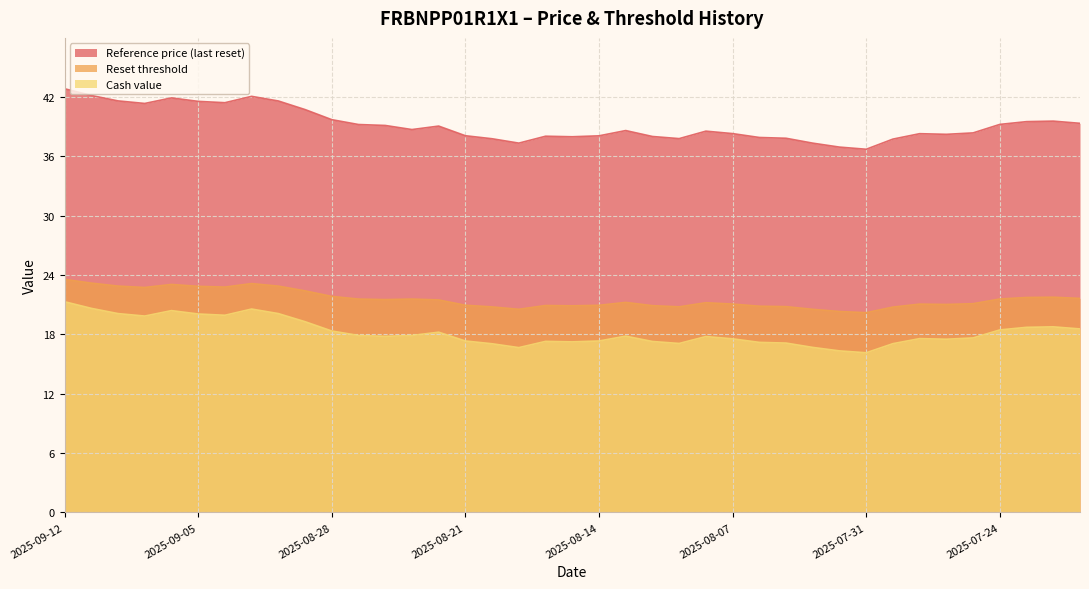

Reading right to left, extract all data points from this chart.

Reference price (last reset): 2025-07-21=39.3	2025-07-22=39.6	2025-07-23=39.5	2025-07-24=39.2	2025-07-25=38.4	2025-07-28=38.2	2025-07-29=38.3	2025-07-30=37.7	2025-07-31=36.7	2025-08-01=36.9	2025-08-04=37.3	2025-08-05=37.8	2025-08-06=37.9	2025-08-07=38.3	2025-08-08=38.5	2025-08-11=37.8	2025-08-12=38.0	2025-08-13=38.6	2025-08-14=38.1	2025-08-15=38.0	2025-08-18=38.0	2025-08-19=37.3	2025-08-20=37.8	2025-08-21=38.1	2025-08-22=39.1	2025-08-25=38.7	2025-08-26=39.1	2025-08-27=39.2	2025-08-28=39.7	2025-08-29=40.7	2025-09-02=41.6	2025-09-03=42.1	2025-09-04=41.4	2025-09-05=41.6	2025-09-08=41.9	2025-09-09=41.3	2025-09-10=41.6	2025-09-11=42.1	2025-09-12=42.8
Reset threshold: 2025-07-21=21.6	2025-07-22=21.8	2025-07-23=21.7	2025-07-24=21.6	2025-07-25=21.1	2025-07-28=21.0	2025-07-29=21.1	2025-07-30=20.8	2025-07-31=20.2	2025-08-01=20.3	2025-08-04=20.5	2025-08-05=20.8	2025-08-06=20.8	2025-08-07=21.1	2025-08-08=21.2	2025-08-11=20.8	2025-08-12=20.9	2025-08-13=21.2	2025-08-14=20.9	2025-08-15=20.9	2025-08-18=20.9	2025-08-19=20.5	2025-08-20=20.8	2025-08-21=20.9	2025-08-22=21.5	2025-08-25=21.6	2025-08-26=21.5	2025-08-27=21.6	2025-08-28=21.8	2025-08-29=22.4	2025-09-02=22.9	2025-09-03=23.1	2025-09-04=22.8	2025-09-05=22.9	2025-09-08=23.0	2025-09-09=22.7	2025-09-10=22.9	2025-09-11=23.2	2025-09-12=23.6
Cash value: 2025-07-21=18.6	2025-07-22=18.8	2025-07-23=18.7	2025-07-24=18.4	2025-07-25=17.6	2025-07-28=17.5	2025-07-29=17.6	2025-07-30=17.1	2025-07-31=16.1	2025-08-01=16.3	2025-08-04=16.7	2025-08-05=17.1	2025-08-06=17.2	2025-08-07=17.6	2025-08-08=17.8	2025-08-11=17.1	2025-08-12=17.3	2025-08-13=17.8	2025-08-14=17.3	2025-08-15=17.2	2025-08-18=17.3	2025-08-19=16.7	2025-08-20=17.1	2025-08-21=17.3	2025-08-22=18.2	2025-08-25=17.9	2025-08-26=17.8	2025-08-27=17.9	2025-08-28=18.3	2025-08-29=19.3	2025-09-02=20.1	2025-09-03=20.6	2025-09-04=19.9	2025-09-05=20.1	2025-09-08=20.4	2025-09-09=19.9	2025-09-10=20.1	2025-09-11=20.6	2025-09-12=21.3